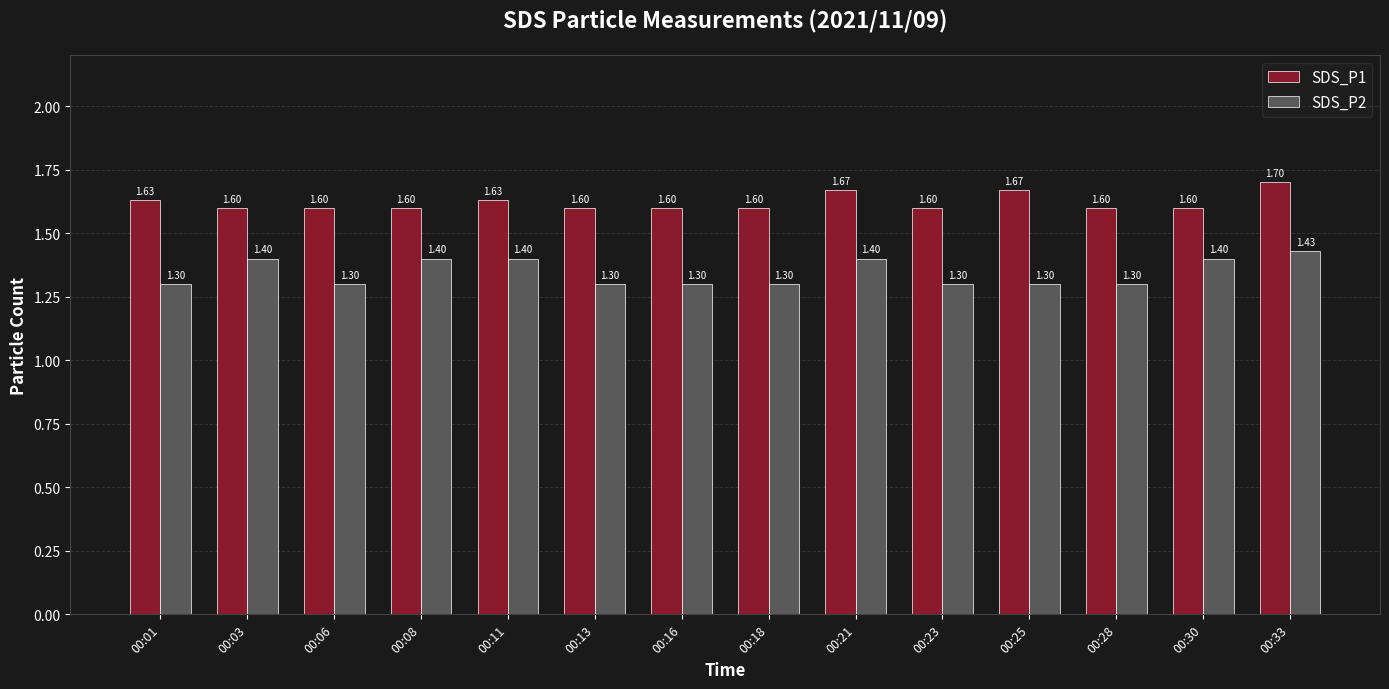

What is the difference between the highest and lowest values at 00:25?

0.4